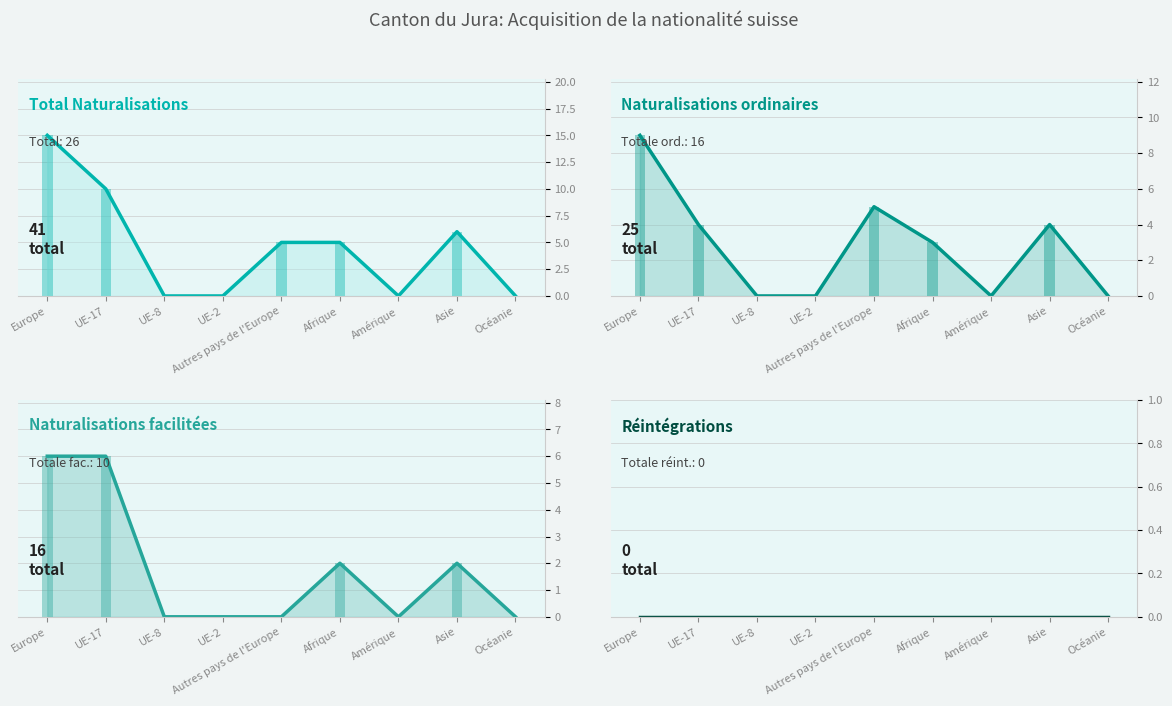

How many bars are there in total?

36